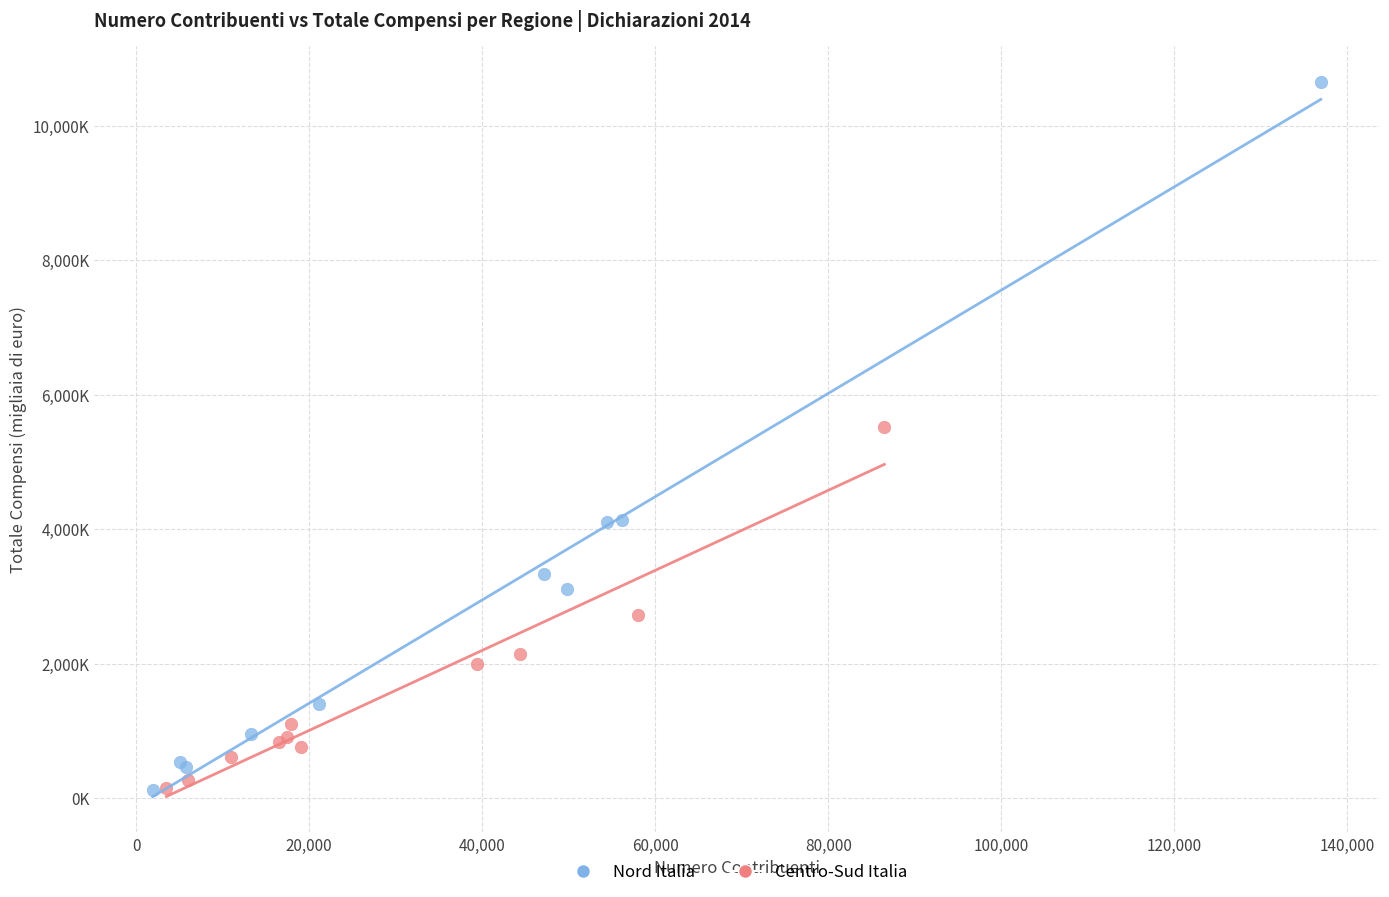

What are all the series names shown in the legend?

Nord Italia, Centro-Sud Italia